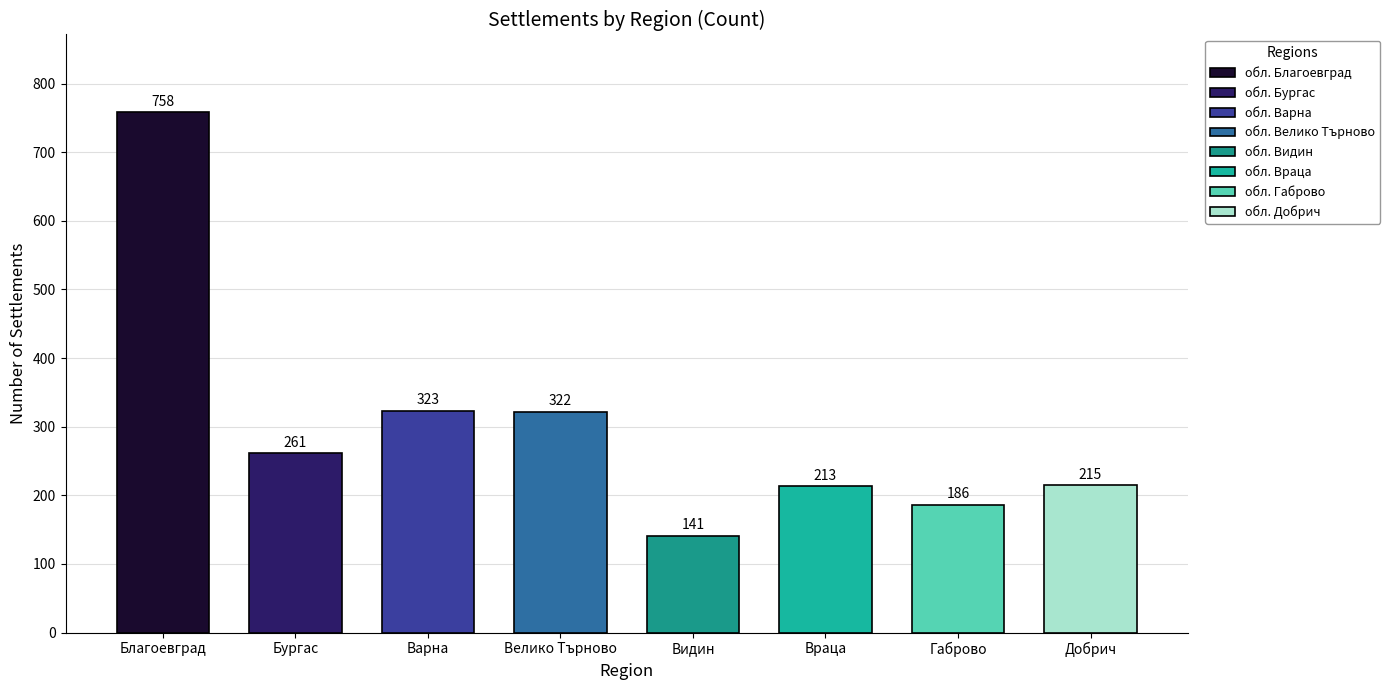

What is the label of the 4th bar from the right?

обл. Видин